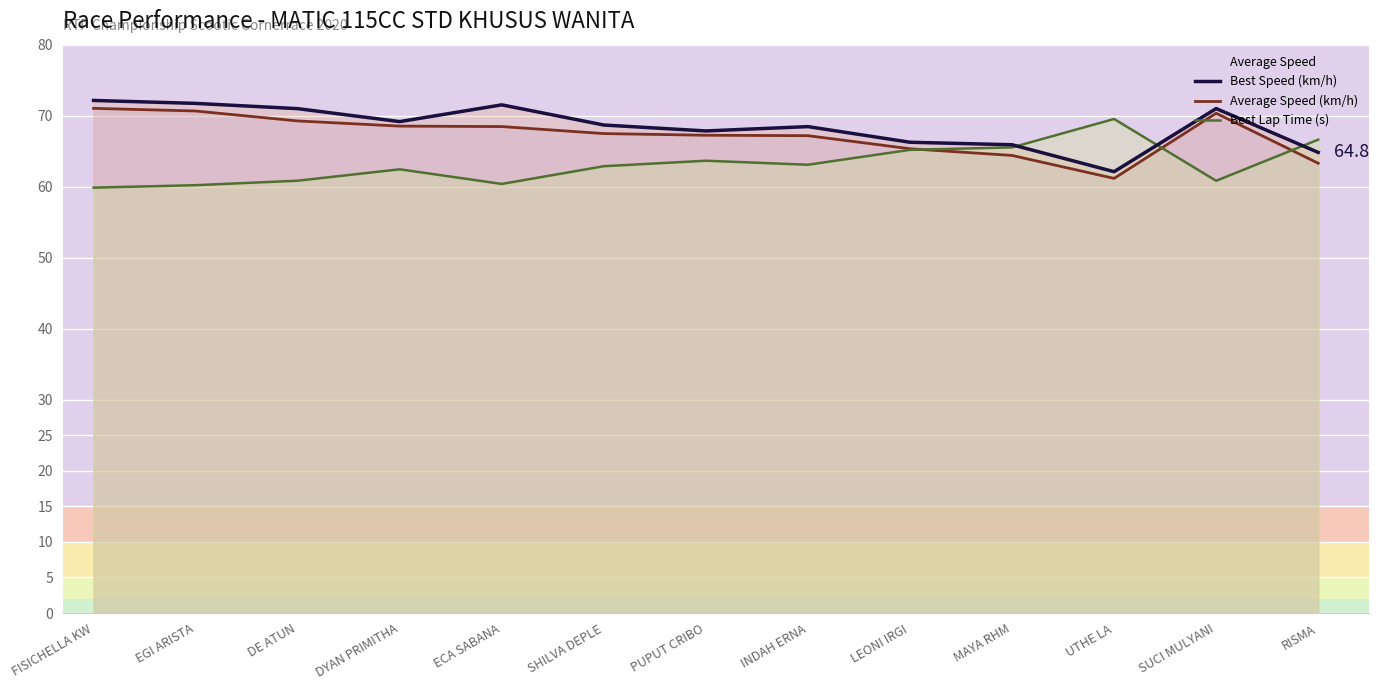

What is the label of the 7th point from the left?

PUPUT CRIBO